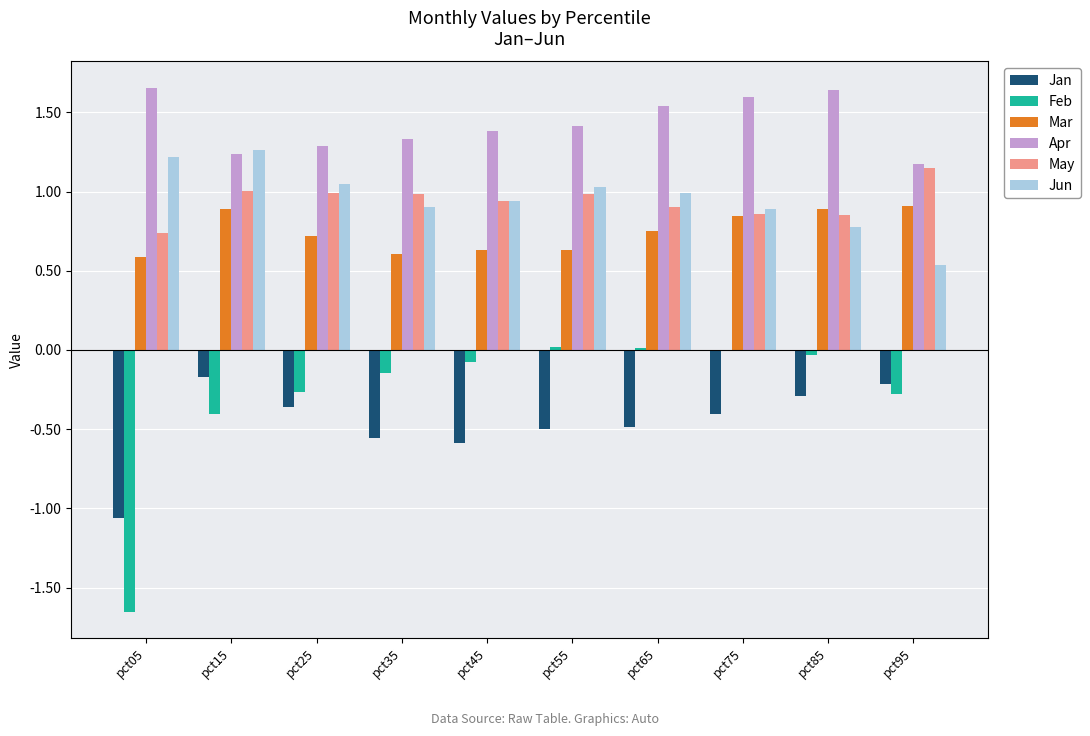

What is the sum of all Jan values?

-4.6